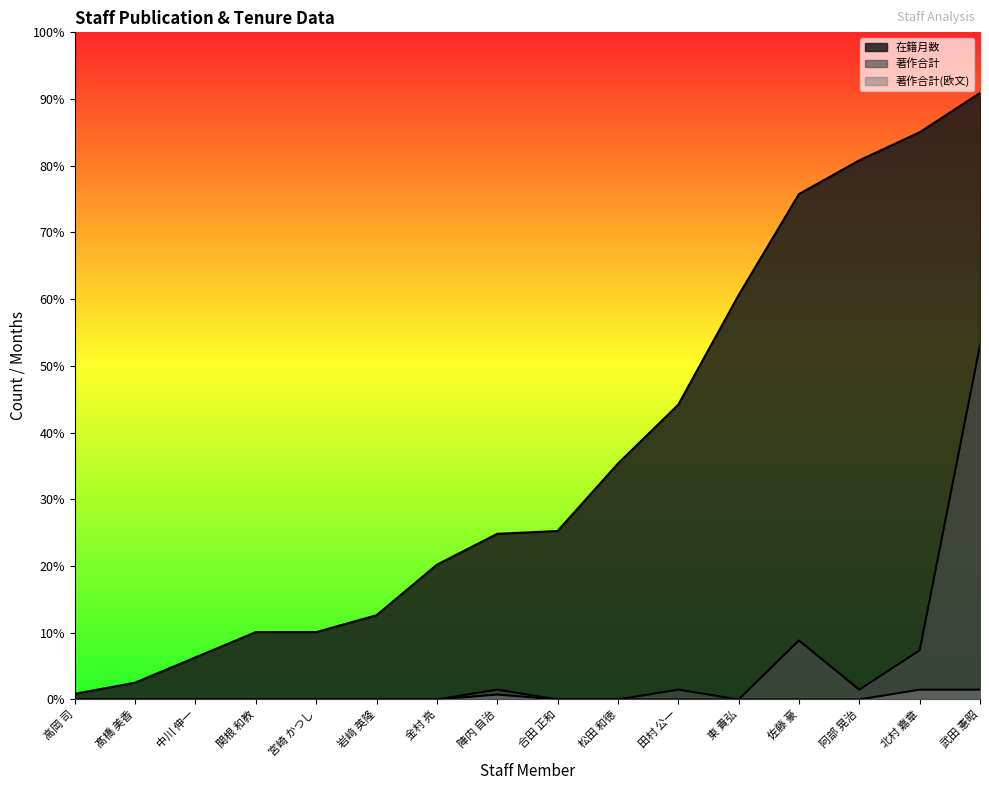

Is the value of 著作合計 at 東 貴弘 greater than the value of 著作合計(欧文) at 高岡 司?

No